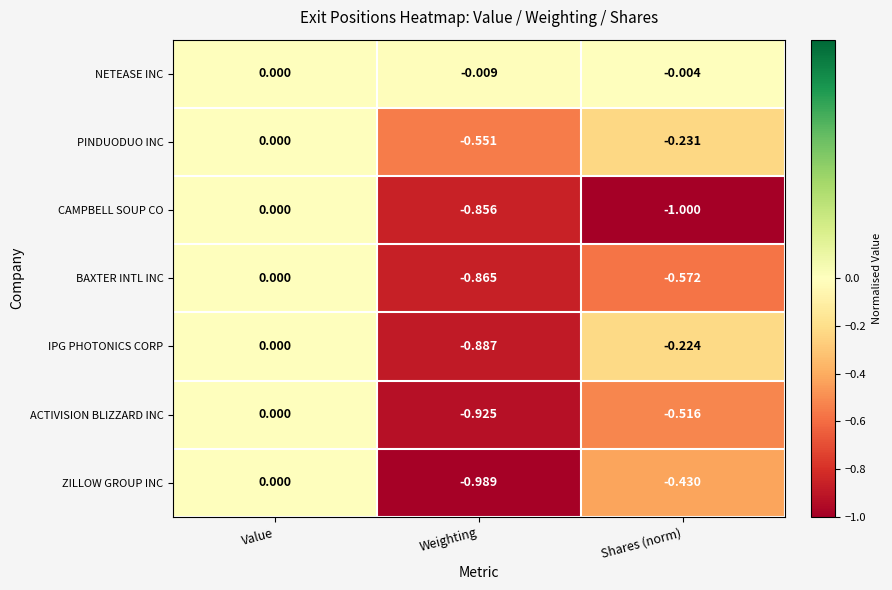

Which series changed the most between Value and Weighting?

ZILLOW GROUP INC